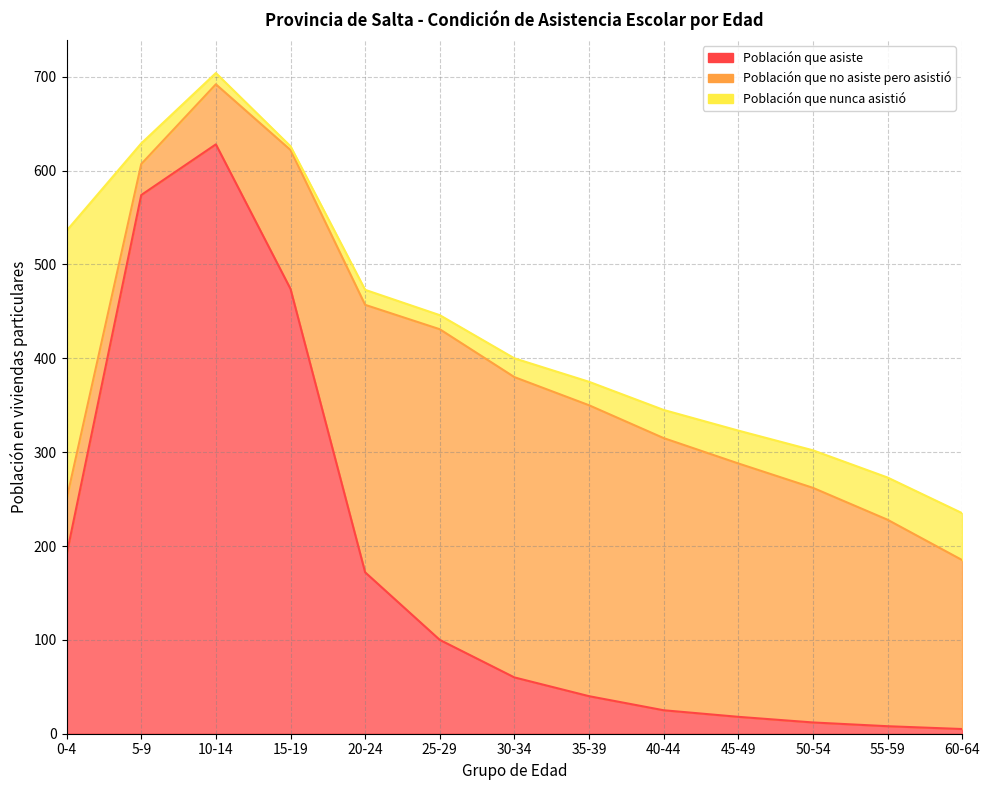

List the series in order of their overall mean, highest first.

Población que no asiste pero asistió, Población que asiste, Población que nunca asistió